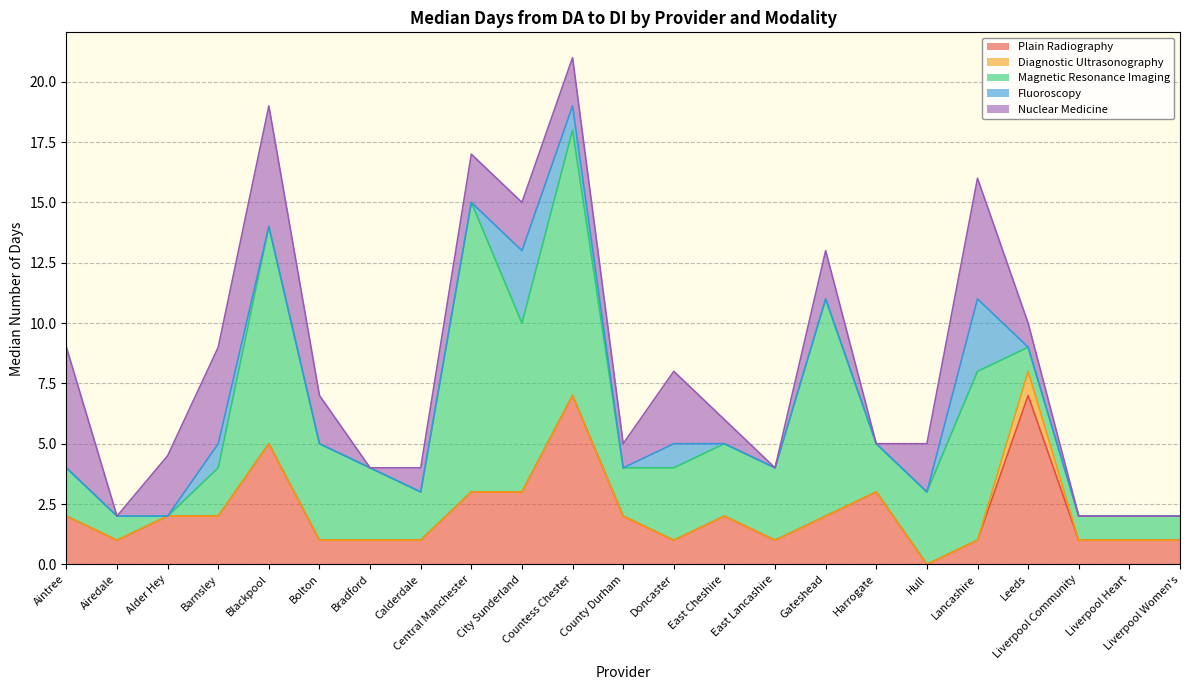

Which series has the widest spread of values?

Magnetic Resonance Imaging